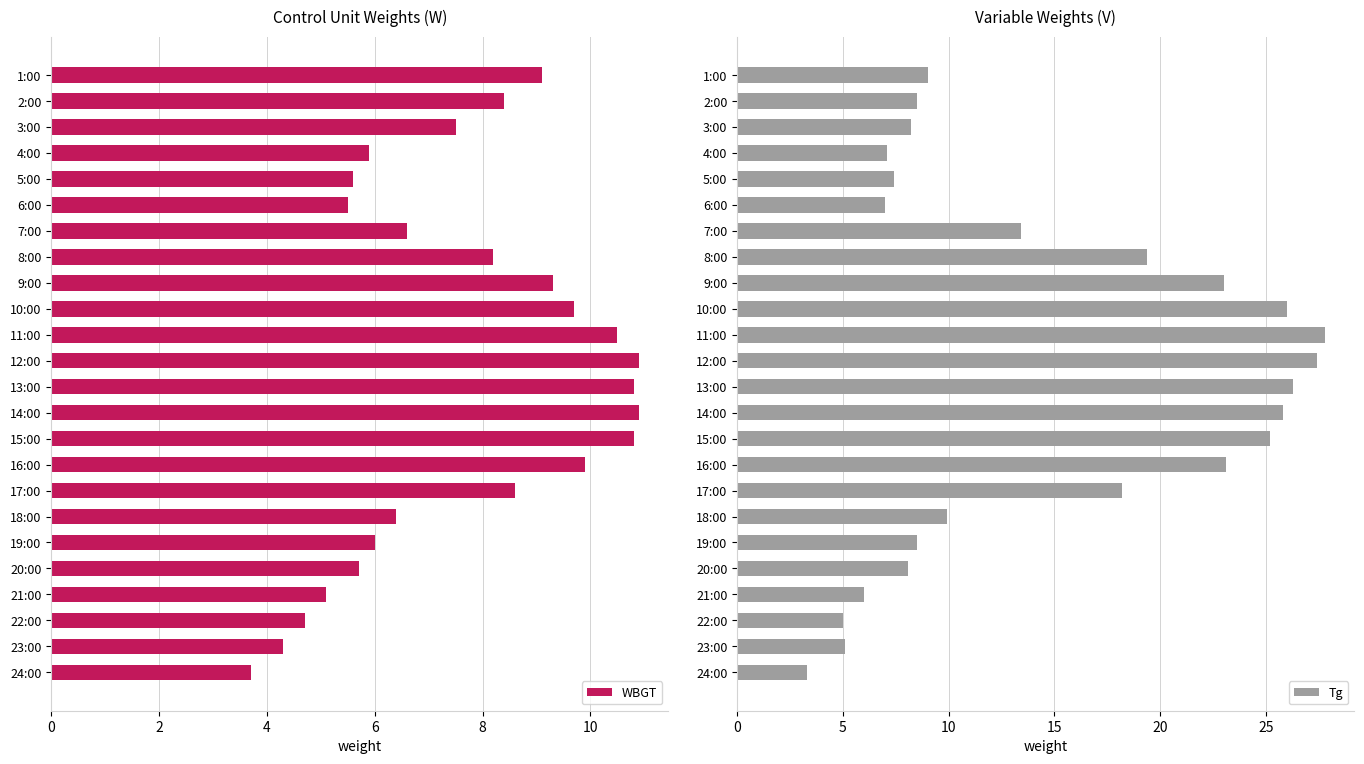

What value does the Tg series have at 15:00?

25.2